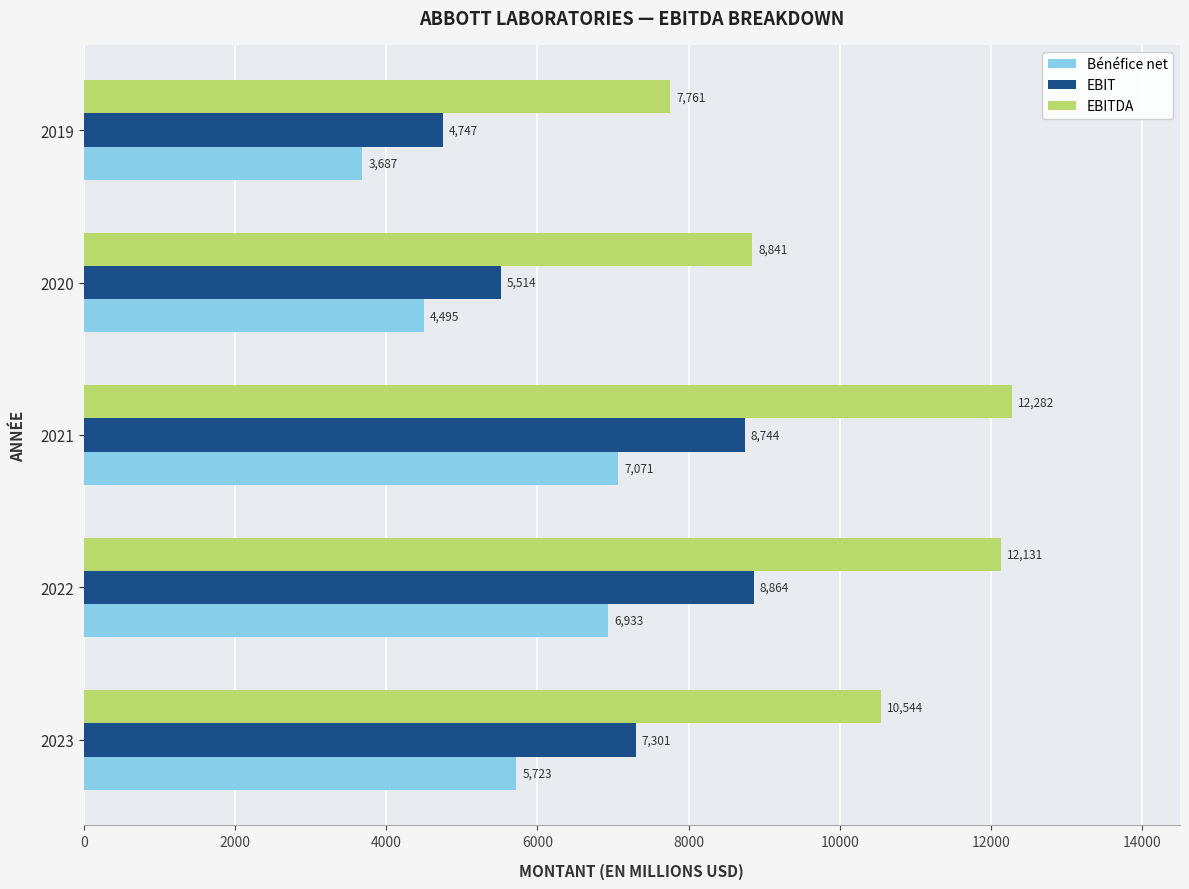

What is the average value of the EBIT series?

7034